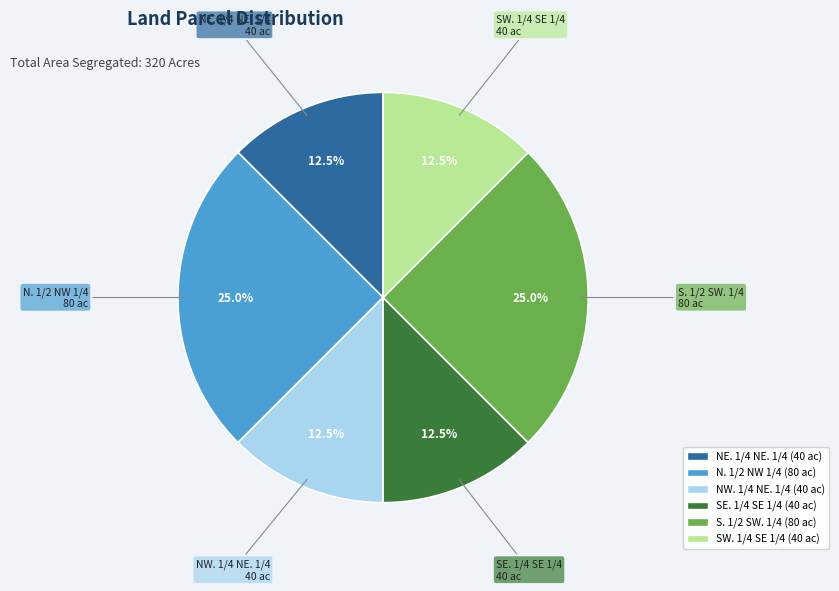

Is S. 1/2 SW. 1/4 the majority of the pie?

No